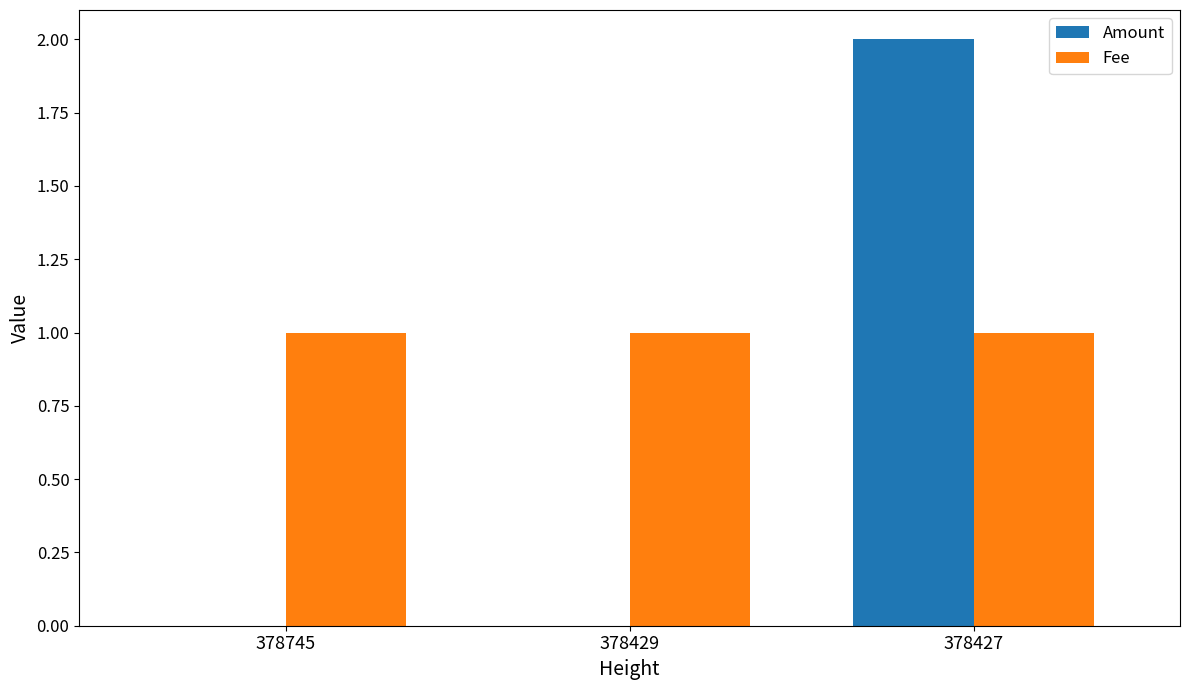

Reading left to right, what are all the values shown in this chart?

Amount: 0	0	2
Fee: 1	1	1